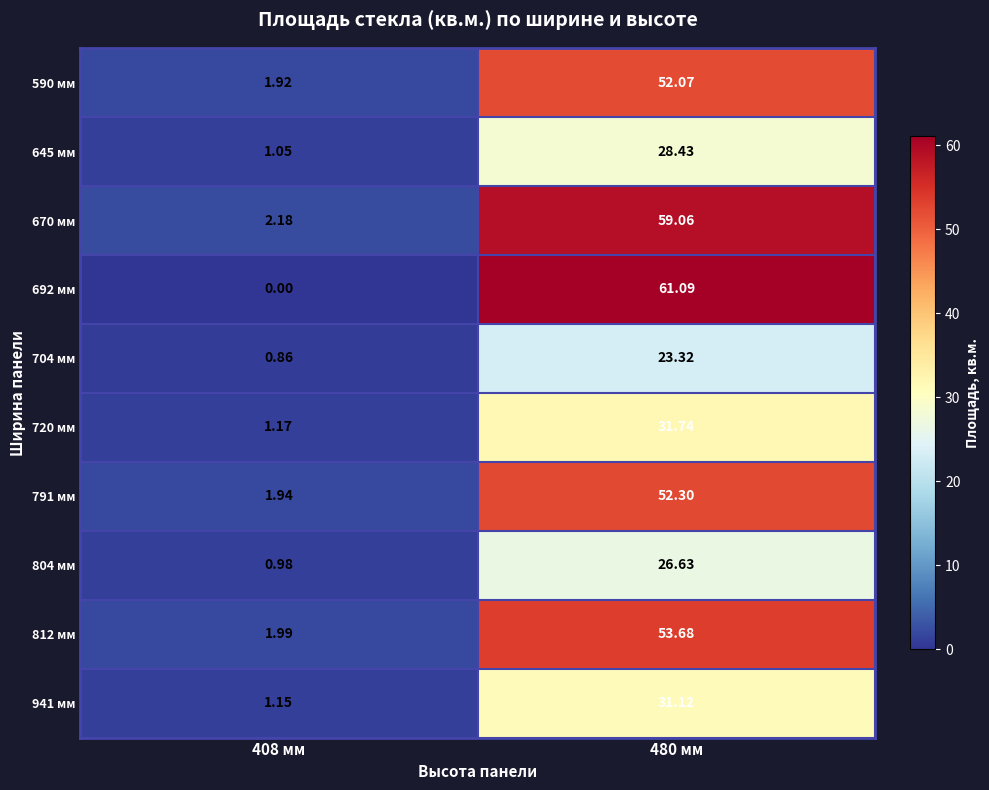

Which series has the largest total across all categories?

670 мм